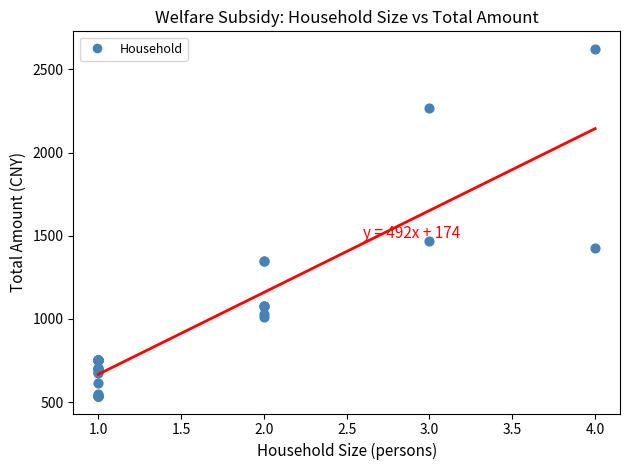

What Y value in the scatter plot is closest to 1580?

1467